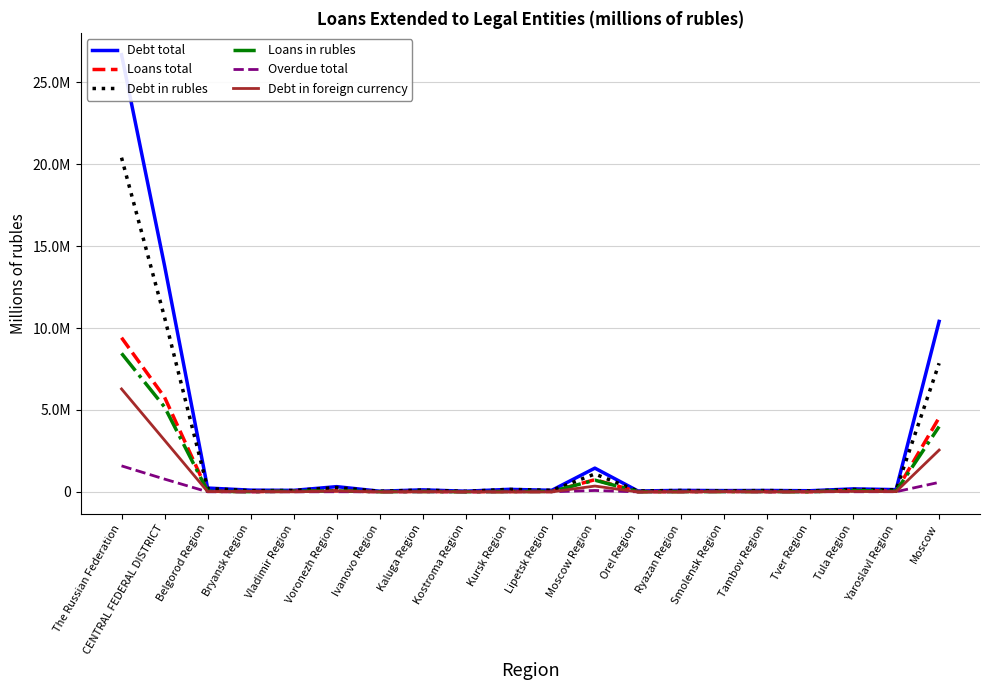

How many values in the Debt total series are below 126465?

10